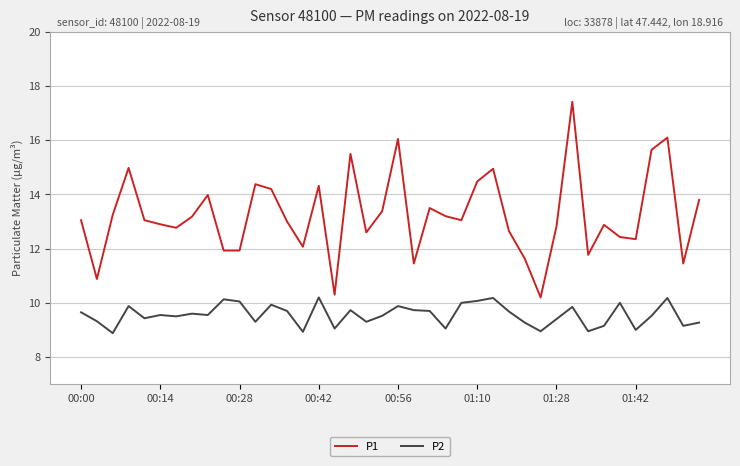

What is the minimum value shown in the chart?

8.9